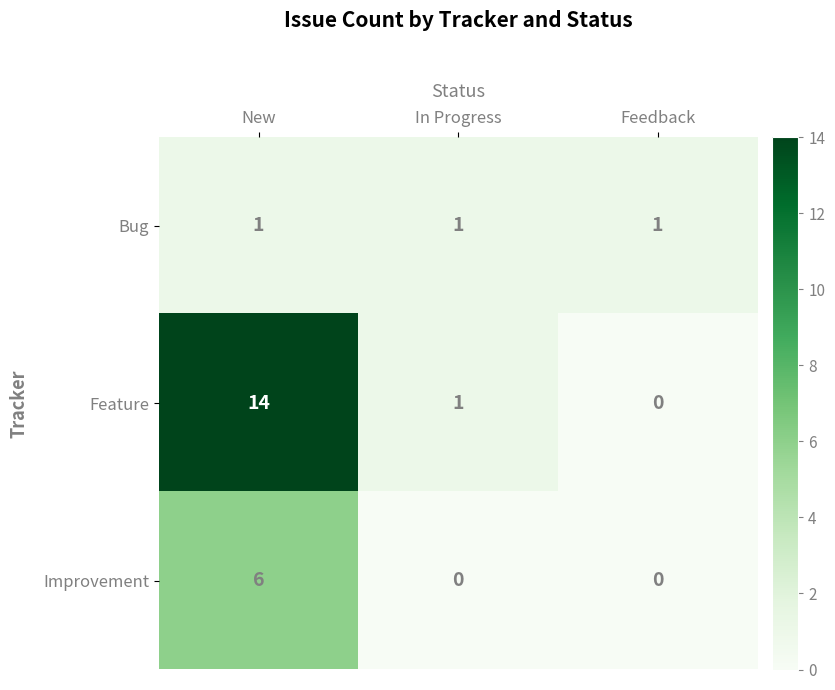

The value of Feature at Feedback is 9. True or false?

False